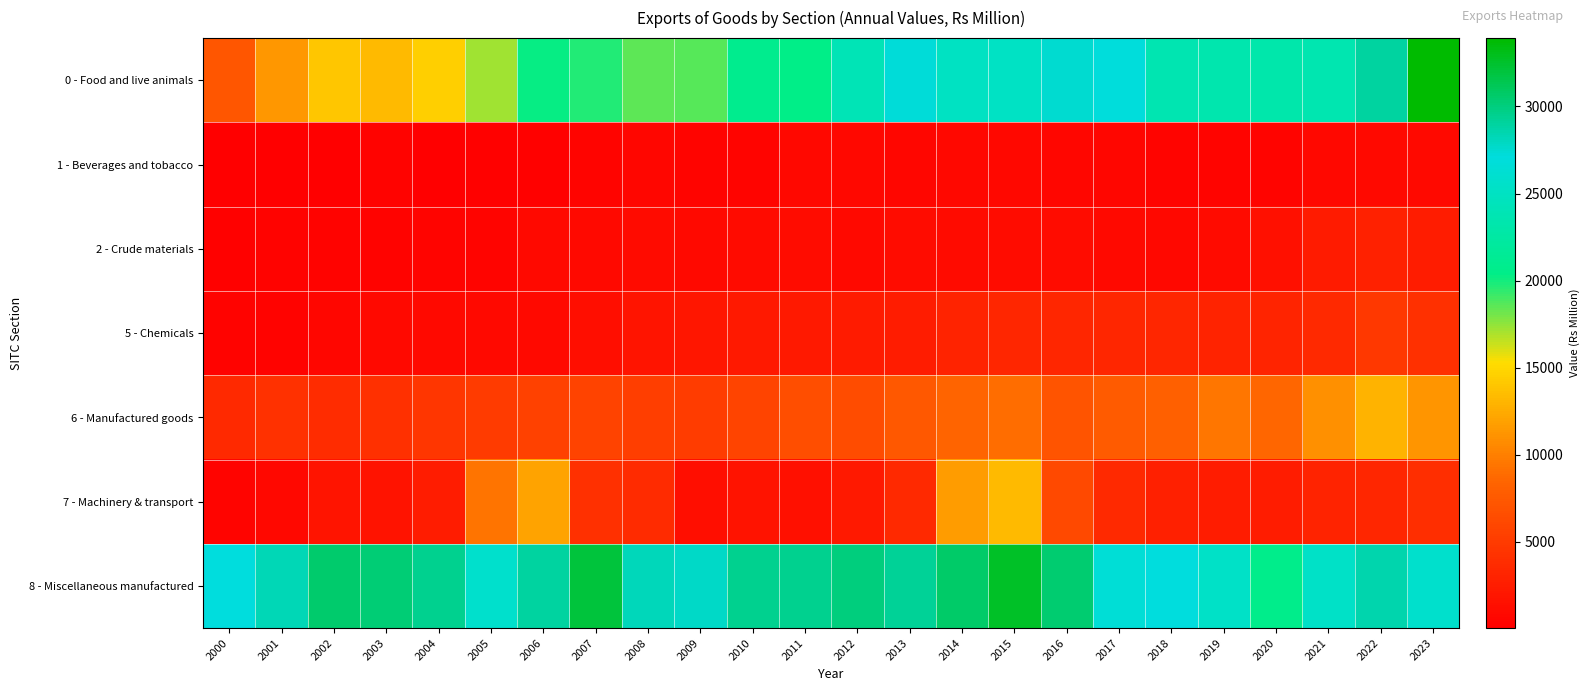

Reading right to left, extract all data points from this chart.

0 - Food and live animals: 2023=33928	2022=29004	2021=23584	2020=23175	2019=23448	2018=23707	2017=26996	2016=27567	2015=25072	2014=24984	2013=27203	2012=24125	2011=20340	2010=20854	2009=18593	2008=18451	2007=19666	2006=20185	2005=17248	2004=14550	2003=13301	2002=14069	2001=11347	2000=7201
1 - Beverages and tobacco: 2023=957	2022=887	2021=708	2020=522	2019=475	2018=520	2017=633	2016=670	2015=730	2014=743	2013=657	2012=732	2011=724	2010=499	2009=474	2008=599	2007=467	2006=289	2005=204	2004=159	2003=308	2002=144	2001=130	2000=39
2 - Crude materials: 2023=2445	2022=2918	2021=2344	2020=1402	2019=1032	2018=747	2017=918	2016=1183	2015=1163	2014=1079	2013=1102	2012=956	2011=1157	2010=1088	2009=871	2008=971	2007=857	2006=853	2005=560	2004=449	2003=339	2002=343	2001=321	2000=284
5 - Chemicals: 2023=4115	2022=4700	2021=3494	2020=3118	2019=3068	2018=3242	2017=3230	2016=3323	2015=3302	2014=3053	2013=2429	2012=2349	2011=2165	2010=2218	2009=1957	2008=1765	2007=1310	2006=867	2005=860	2004=939	2003=910	2002=687	2001=370	2000=361
6 - Manufactured goods: 2023=11267	2022=12964	2021=10970	2020=8603	2019=9567	2018=7999	2017=7632	2016=7077	2015=9011	2014=8498	2013=7333	2012=6430	2011=6533	2010=5843	2009=5106	2008=5255	2007=5675	2006=5532	2005=5002	2004=4582	2003=4068	2002=3864	2001=4229	2000=3555
7 - Machinery & transport: 2023=3951	2022=3225	2021=3017	2020=2446	2019=2534	2018=2761	2017=3555	2016=6146	2015=13281	2014=11586	2013=3509	2012=2283	2011=1437	2010=1687	2009=1285	2008=3727	2007=4078	2006=12077	2005=9335	2004=2490	2003=1637	2002=1840	2001=775	2000=503
8 - Miscellaneous manufactured: 2023=25842	2022=28606	2021=25433	2020=20589	2019=25330	2018=27097	2017=26582	2016=30367	2015=32643	2014=30635	2013=29214	2012=30028	2011=29516	2010=29429	2009=27709	2008=28109	2007=31972	2006=28973	2005=25757	2004=29432	2003=30340	2002=30596	2001=28366	2000=27104